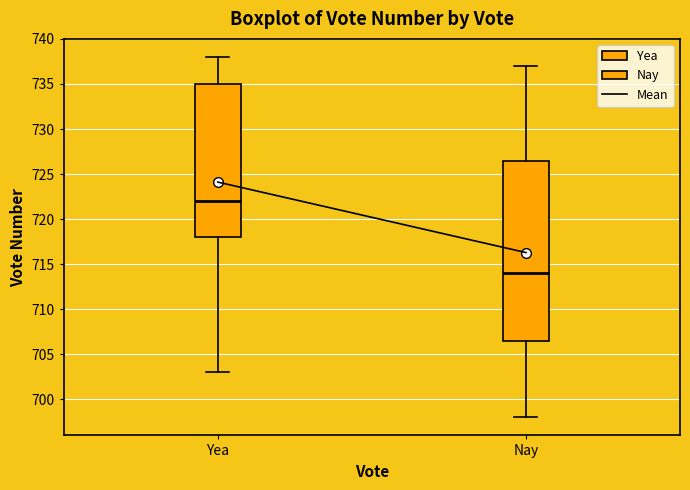

Reading left to right, read every box against the y-axis: the position of its median line, the range the box covers, and the ends of its whiskers. The values are not printed on the chart, so give them approximately, as read against the axis.

Yea: median 722.0, box 718.0 to 735.0, whiskers 703.0 to 738.0
Nay: median 714.0, box 706.5 to 726.5, whiskers 698.0 to 737.0